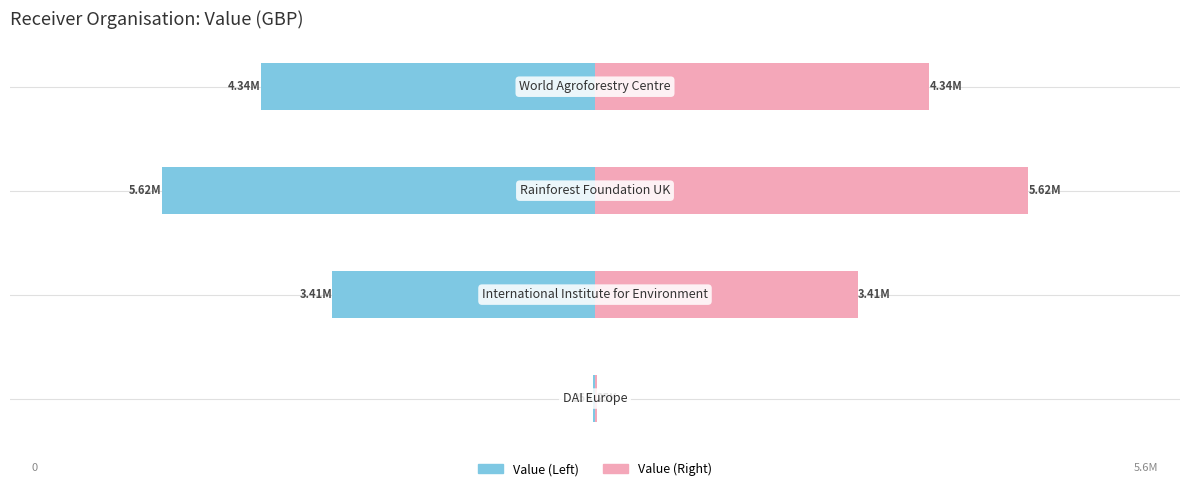

List the series in order of their peak value, lowest first.

Value (GBP), Value (GBP) 